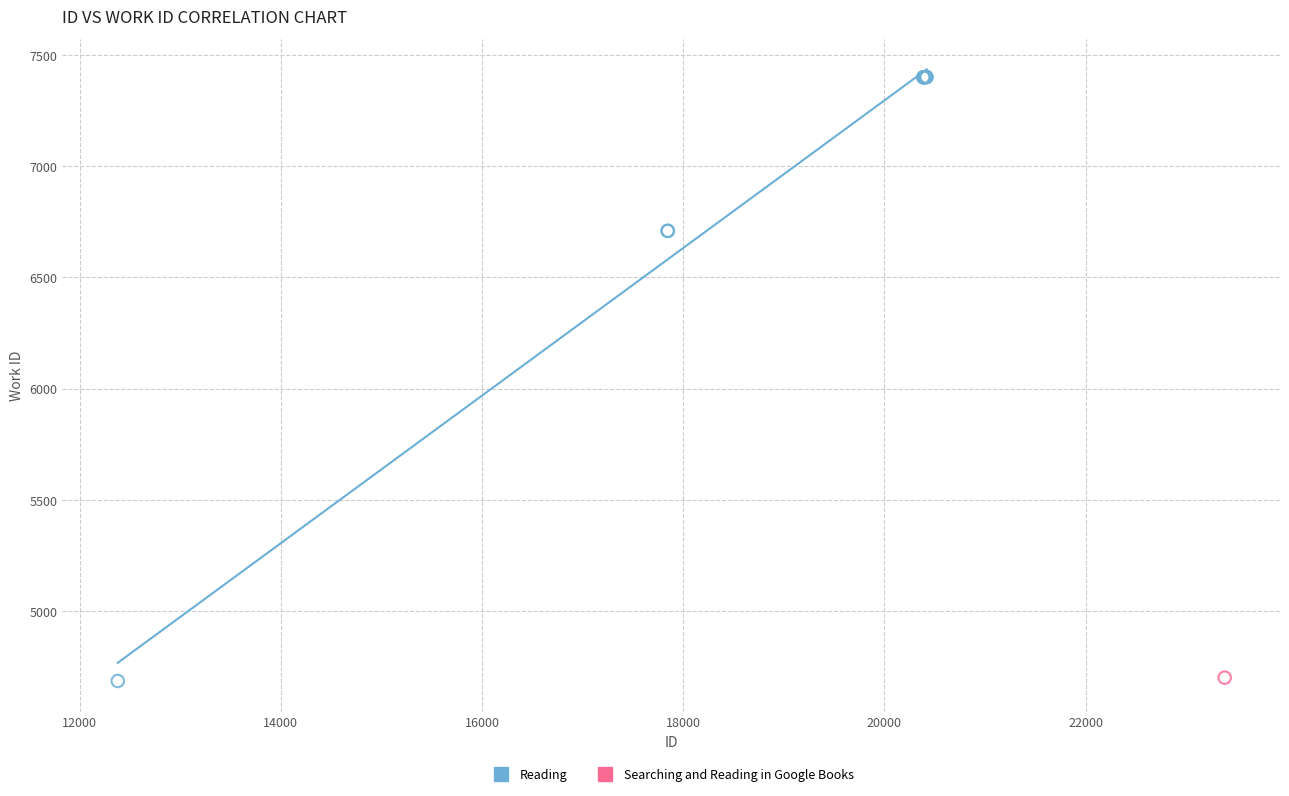

What are all the series names shown in the legend?

Reading, Searching and Reading in Google Books